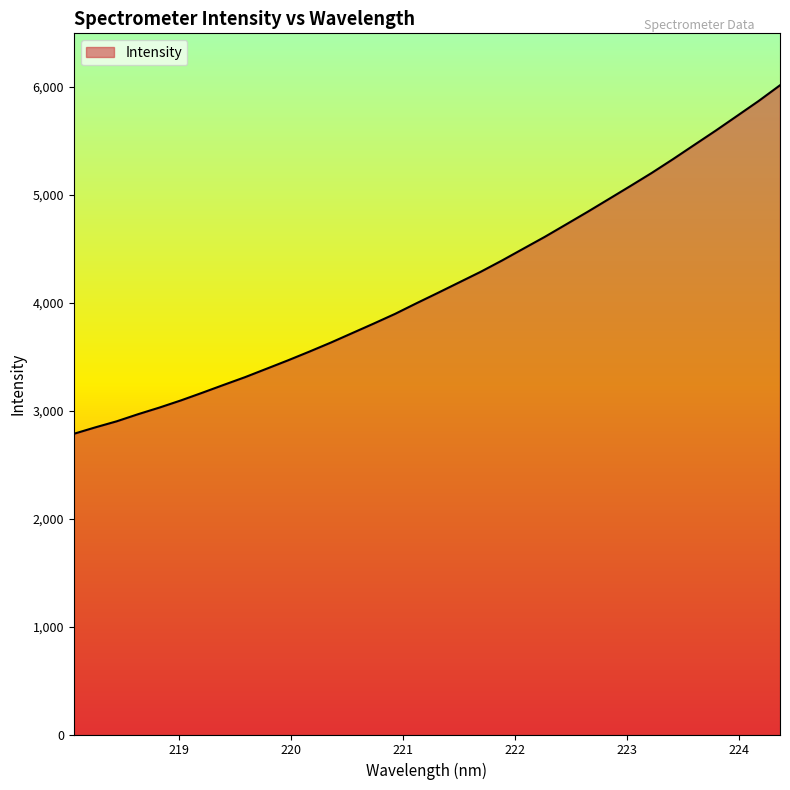

What is the maximum value shown in the chart?

6015.9